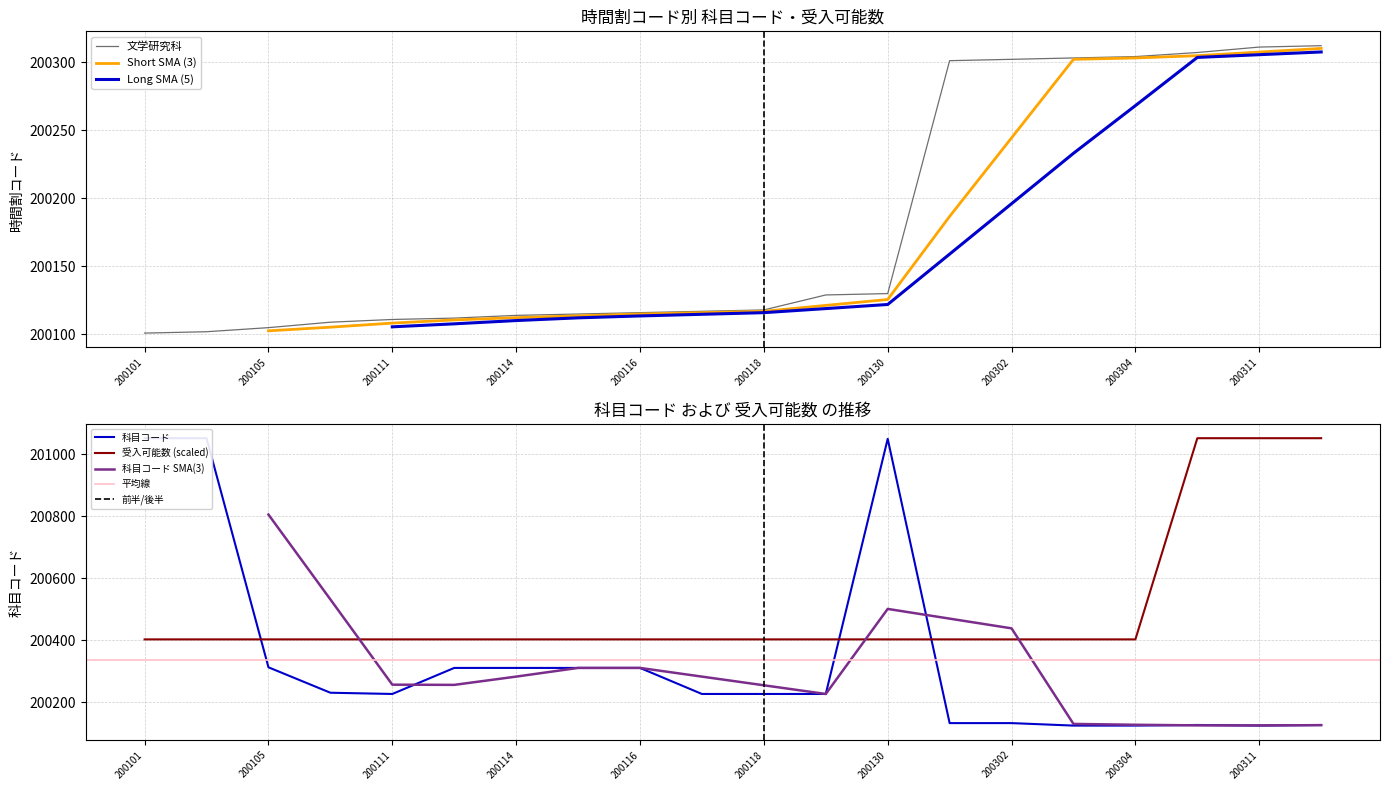

The value of 受入可能数 at 200311 is 201052.0. True or false?

True